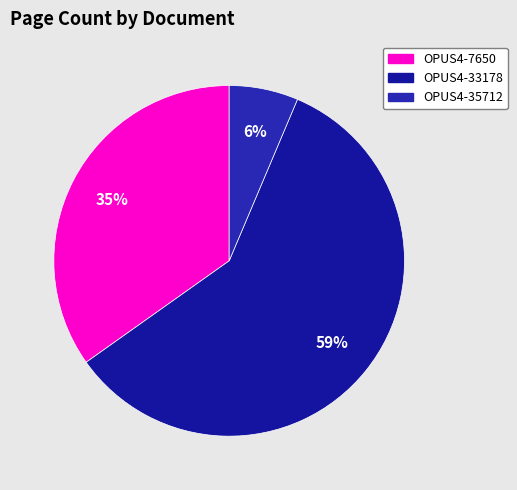

Which category has the smallest portion of the pie?

OPUS4-35712